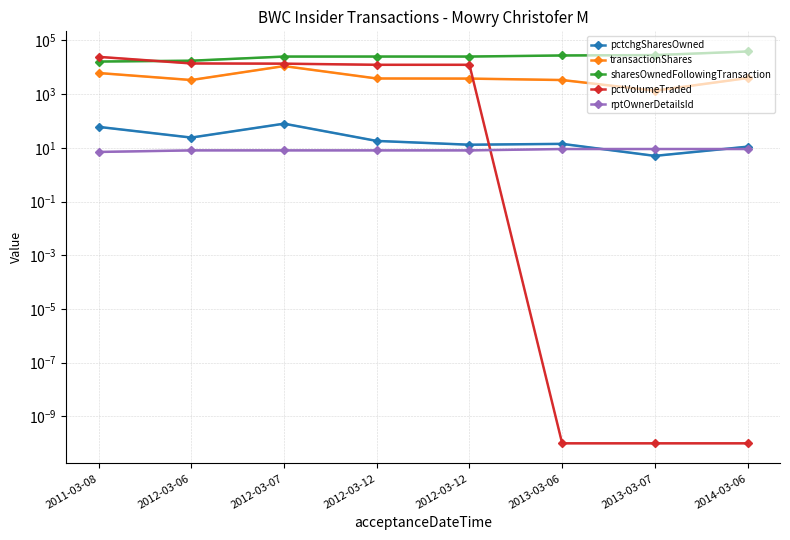

What is the difference between the second highest and minimum values in the sharesOwnedFollowingTransaction series?

11989.0